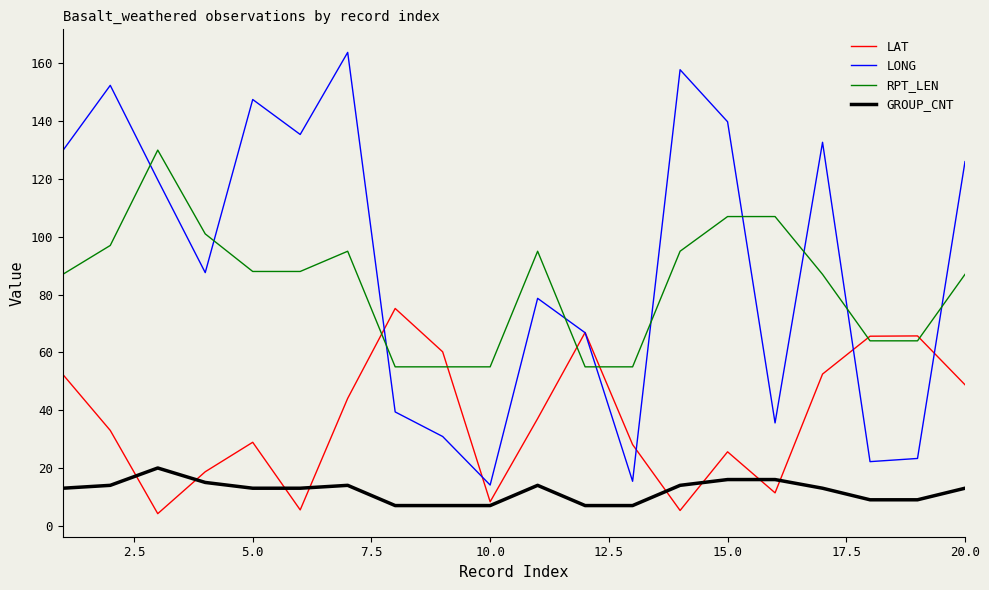

Which series has the largest range (max minus min)?

LONG